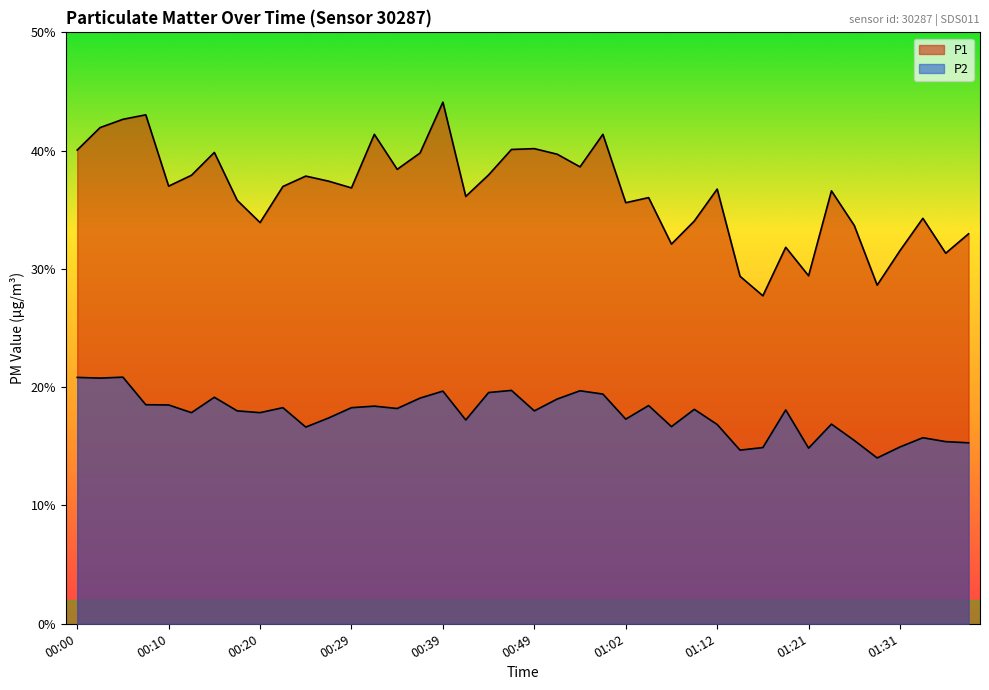

At which category is the sum across all series the highest?

00:39